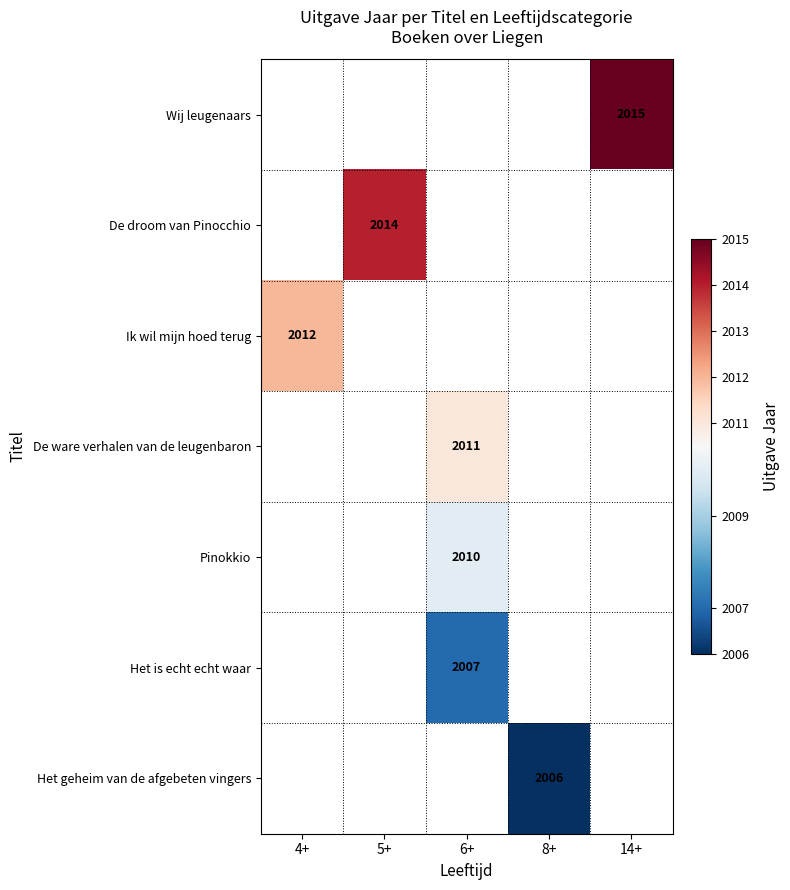

The De droom van Pinocchio series shows 2014.0 at 5+. True or false?

True